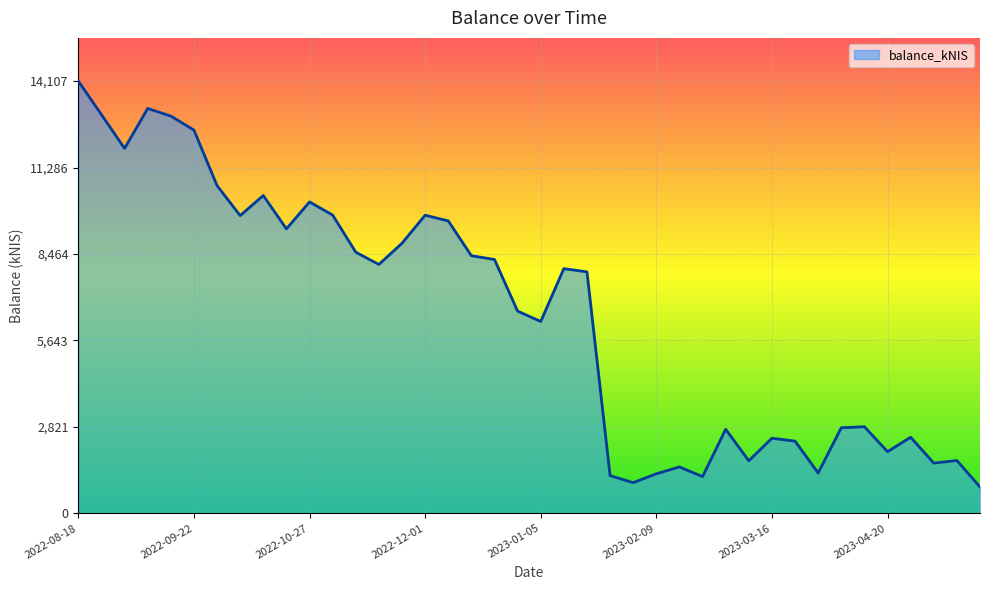

Count the number of values greater than 7986.

20